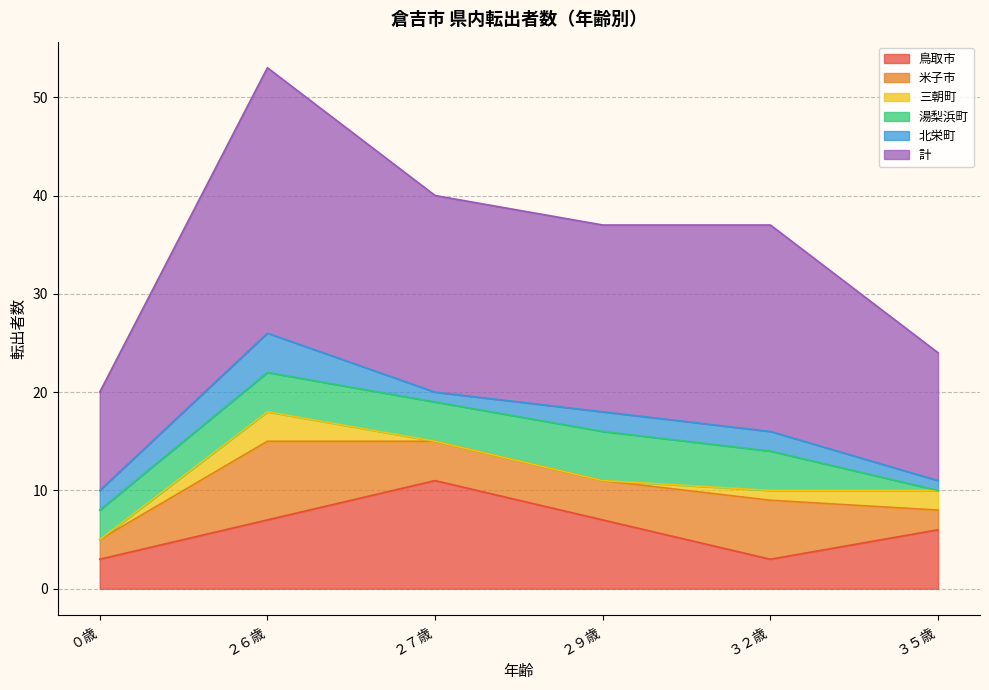

True or false: 三朝町 and 鳥取市 intersect in this chart.

False